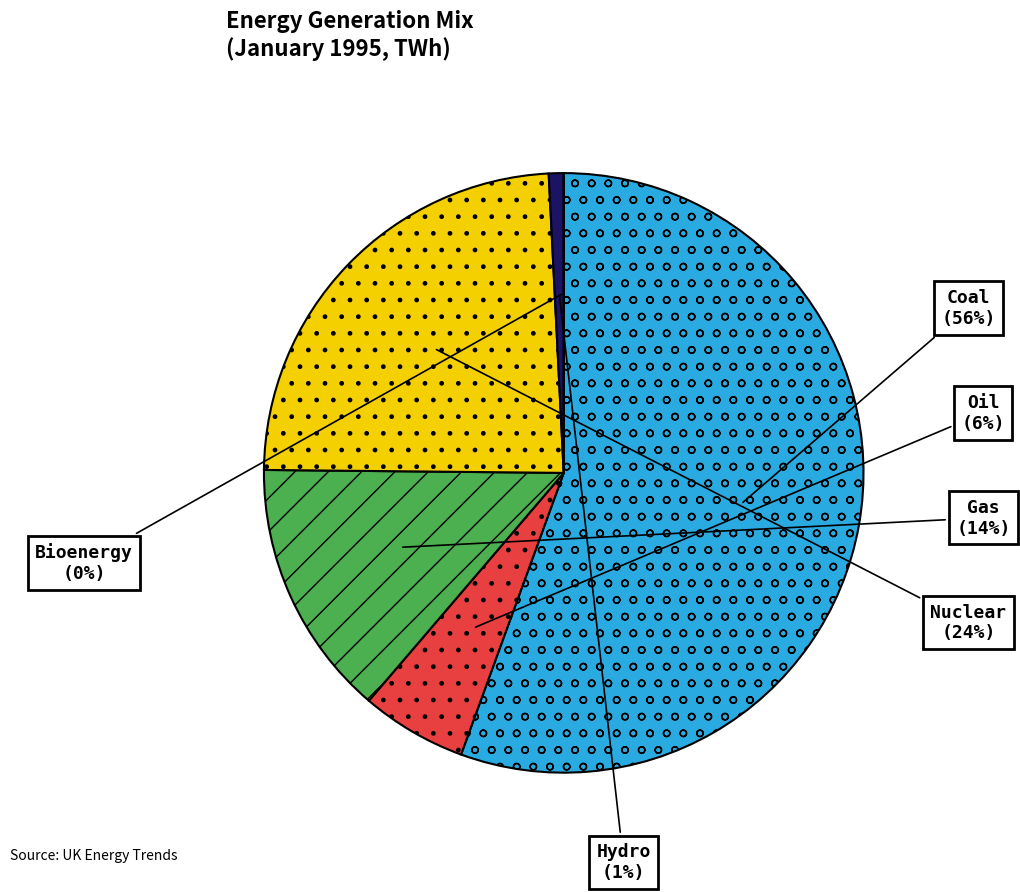

What is the change in value from Oil to Gas?

+0.5